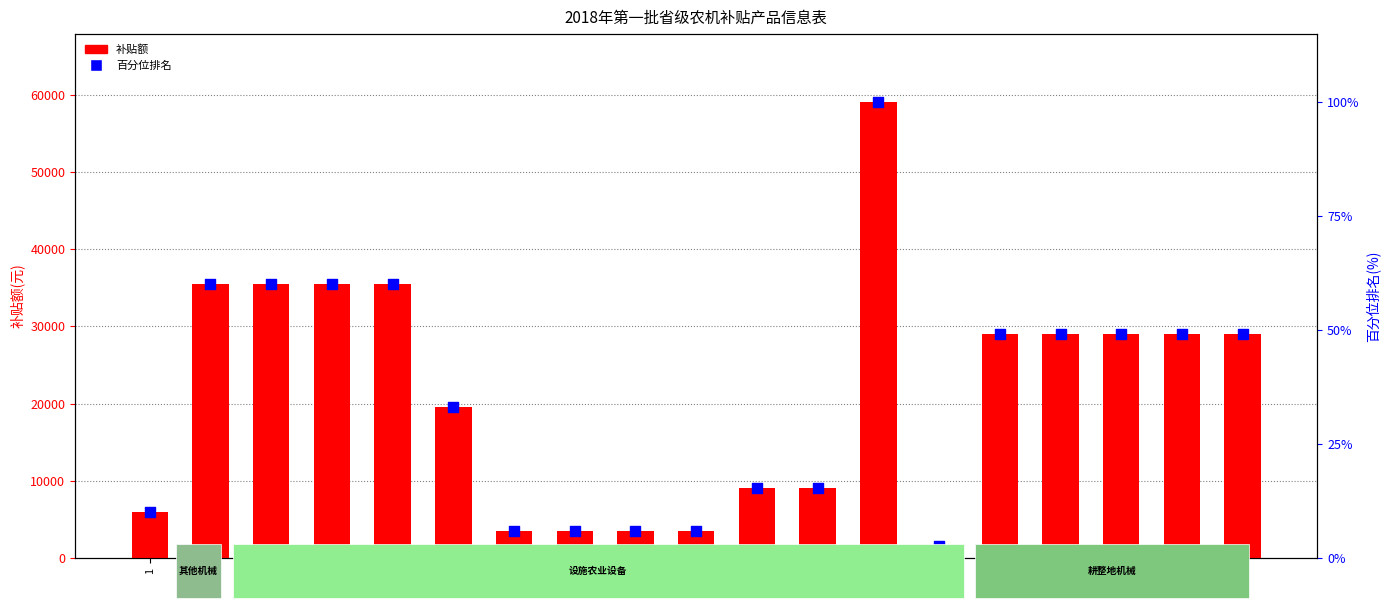

Which series has the largest total across all categories?

补贴额